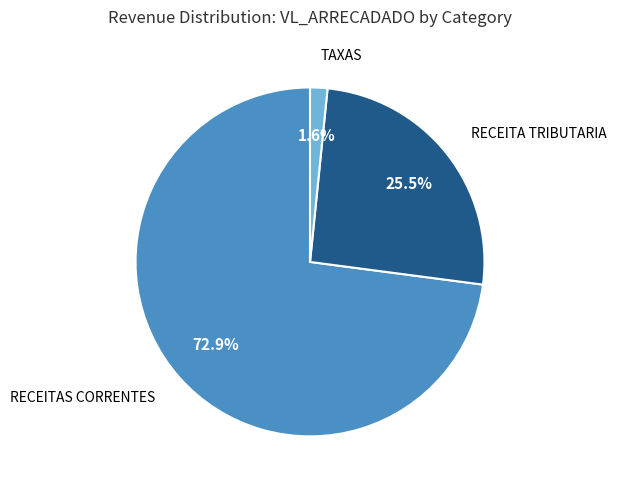

Which slice represents more than half of the pie?

RECEITAS CORRENTES